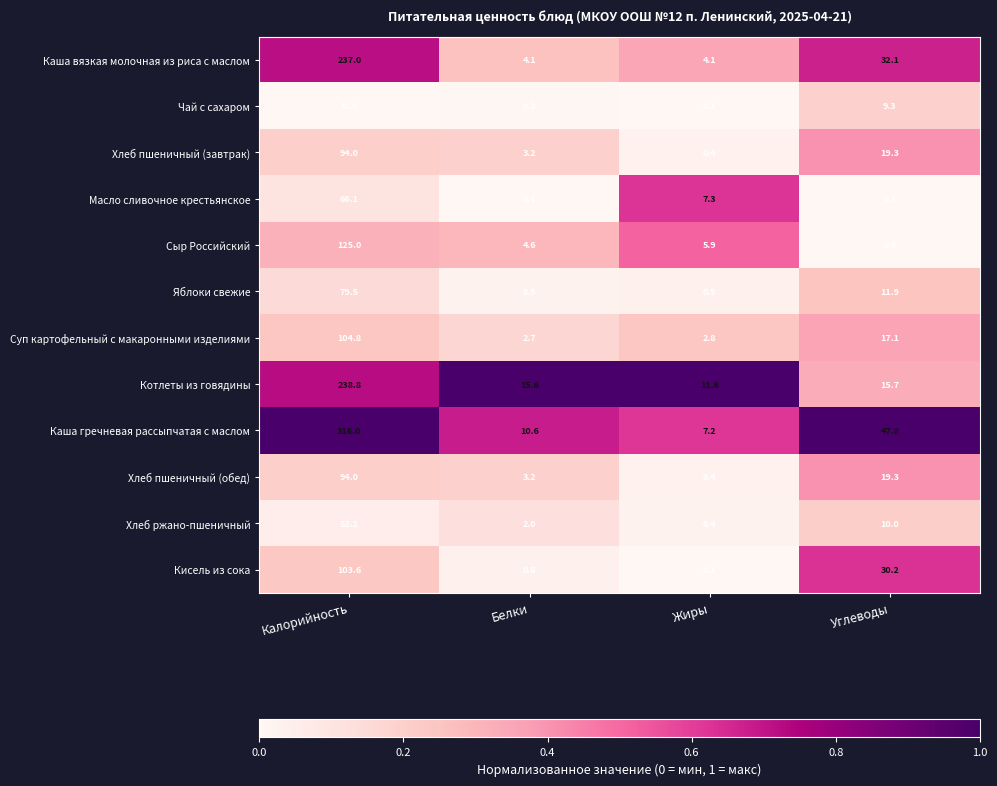

Which series changed the most between Калорийность and Углеводы?

Каша гречневая рассыпчатая с маслом